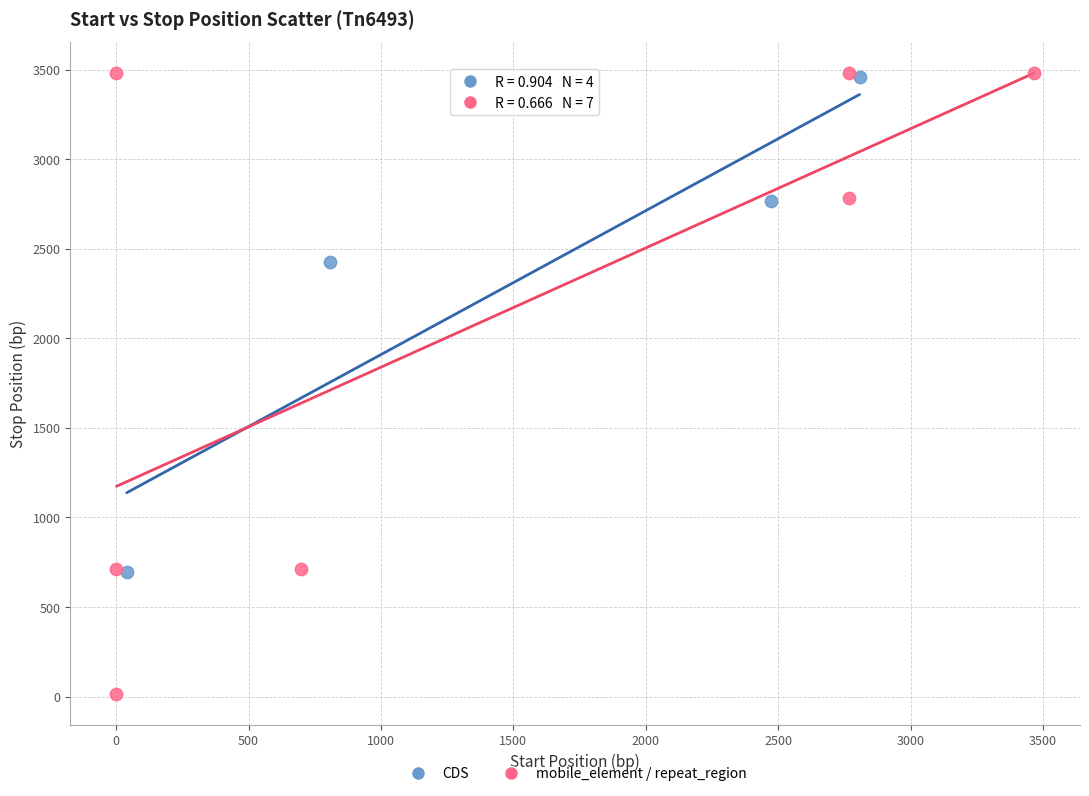

What are all the series names shown in the legend?

CDS, mobile_element / repeat_region